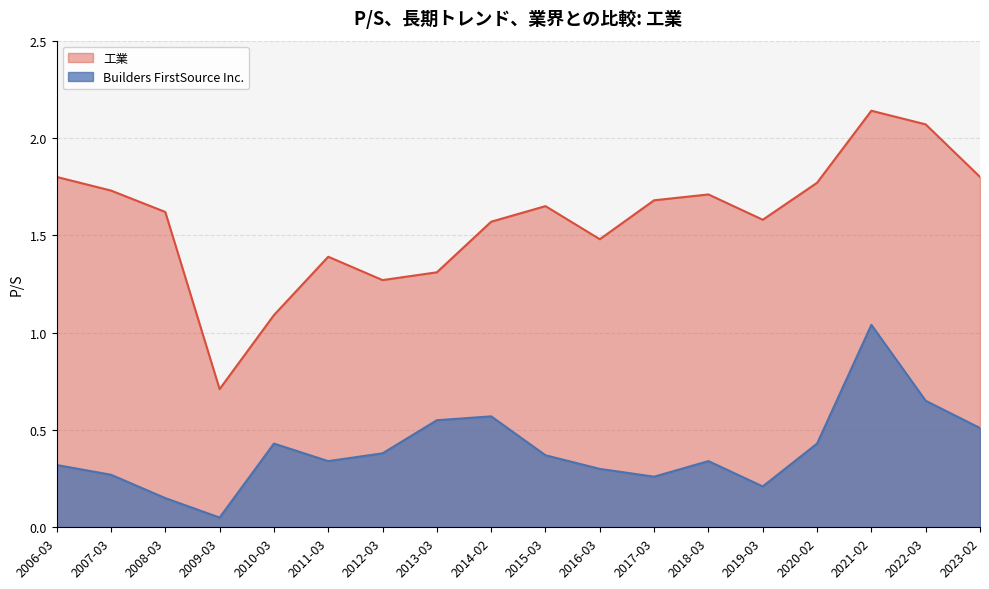

At which label is 工業 closest to 1?

2010-03